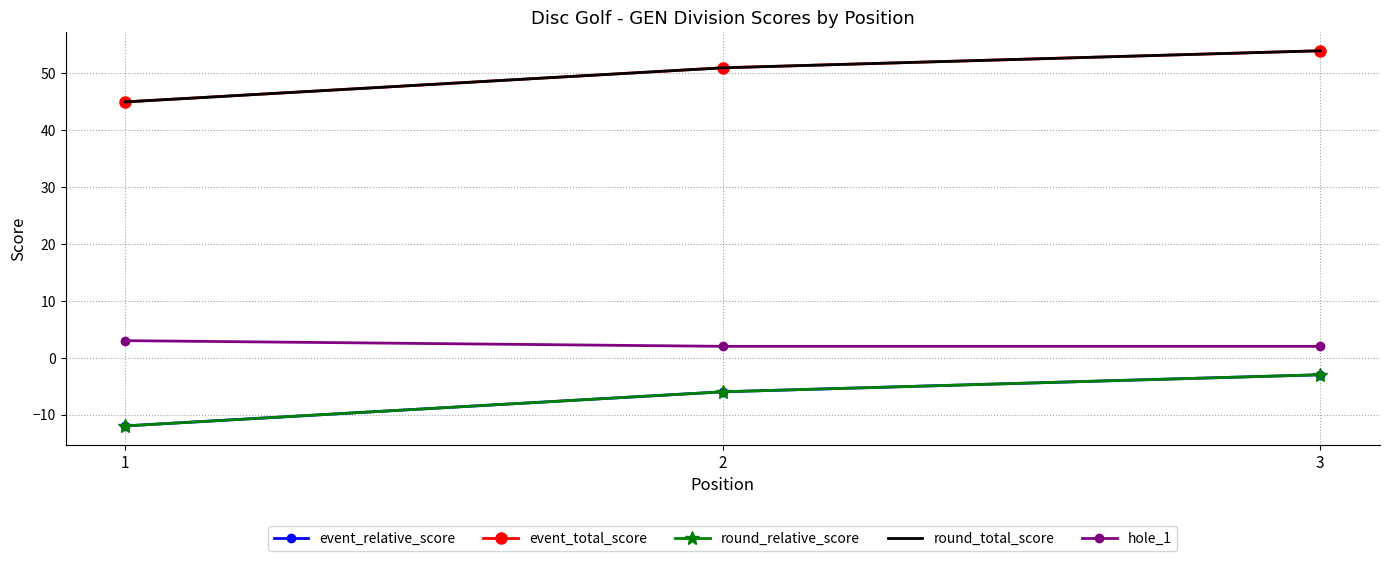

What is the difference between the hole_1 values at 2 and 1?

1